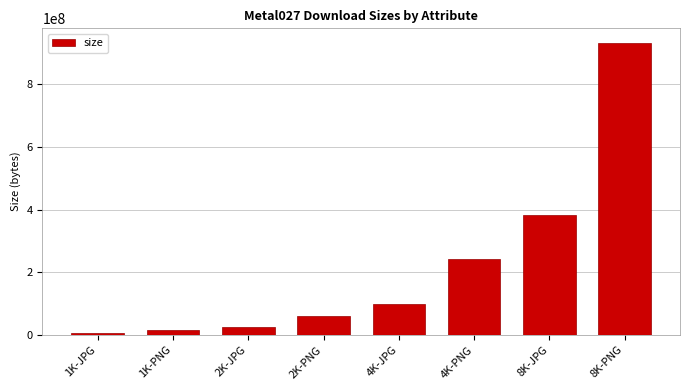

Rank the categories by value from lowest to highest.

1K-JPG, 1K-PNG, 2K-JPG, 2K-PNG, 4K-JPG, 4K-PNG, 8K-JPG, 8K-PNG